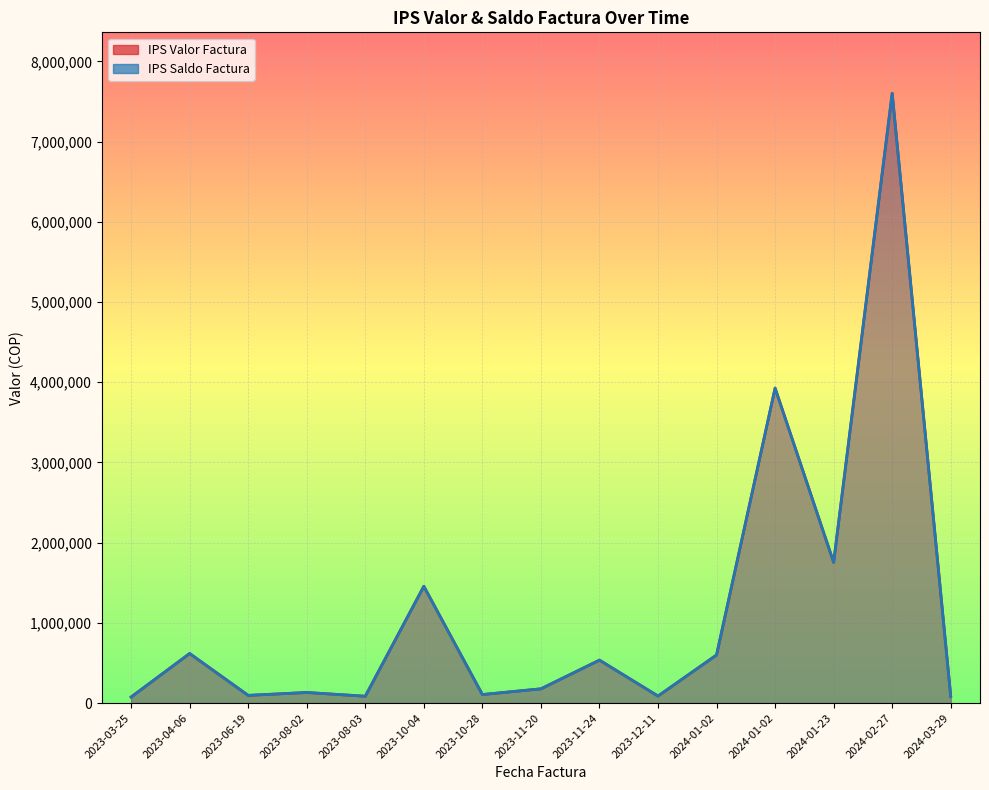

How many interior local valleys does the IPS Saldo Factura series have?

5